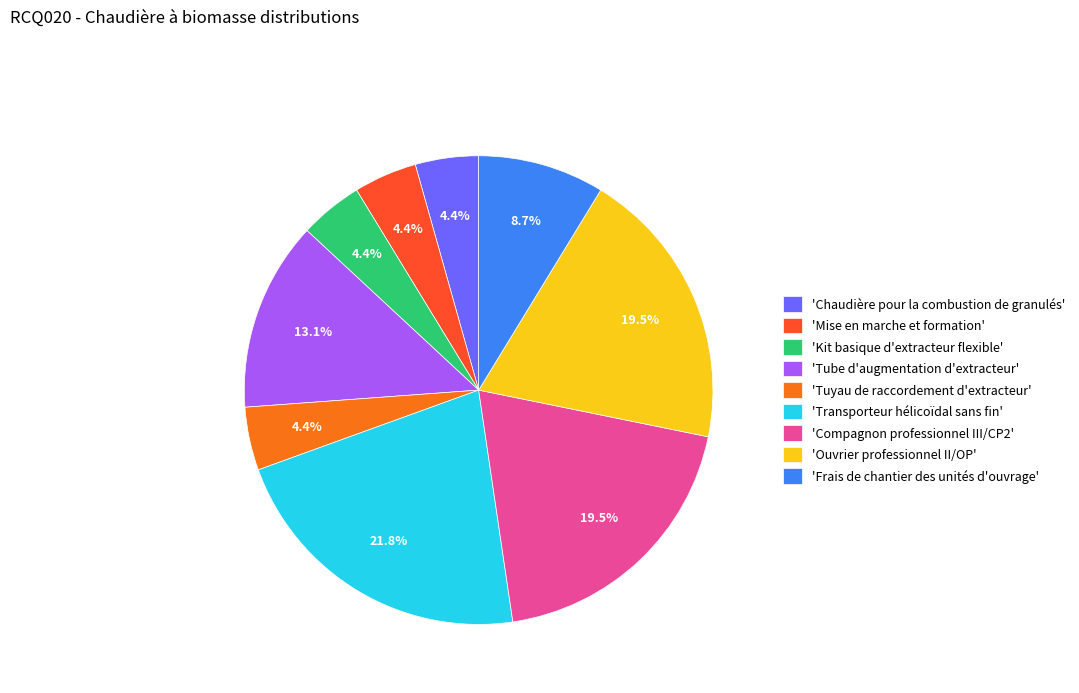

Do 'Compagnon professionnel III/CP2' and 'Kit basique d'extracteur flexible' together represent more than half of the pie?

No